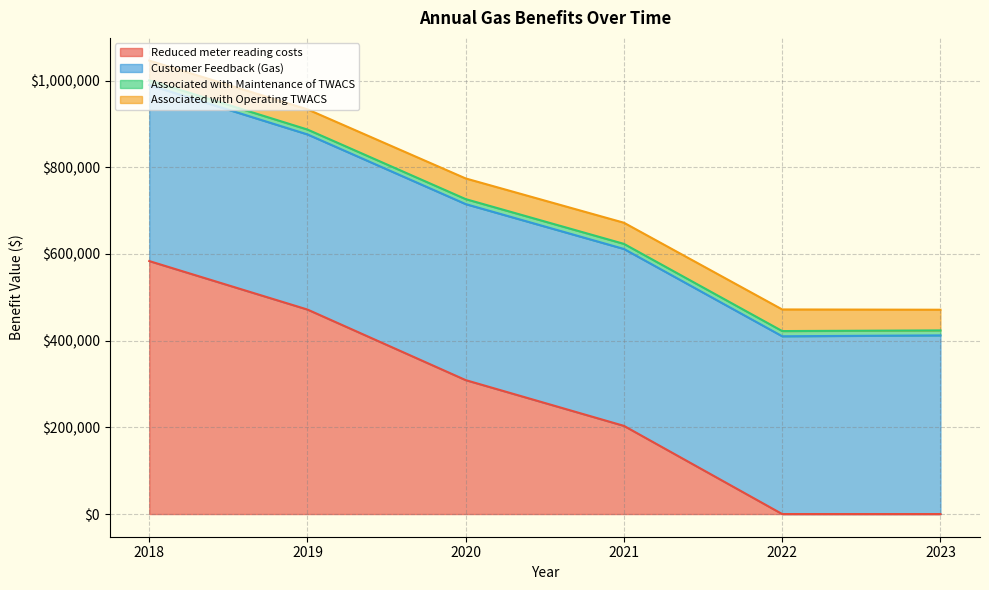

Where is Associated with Maintenance of TWACS nearest to the value 11481?

2020